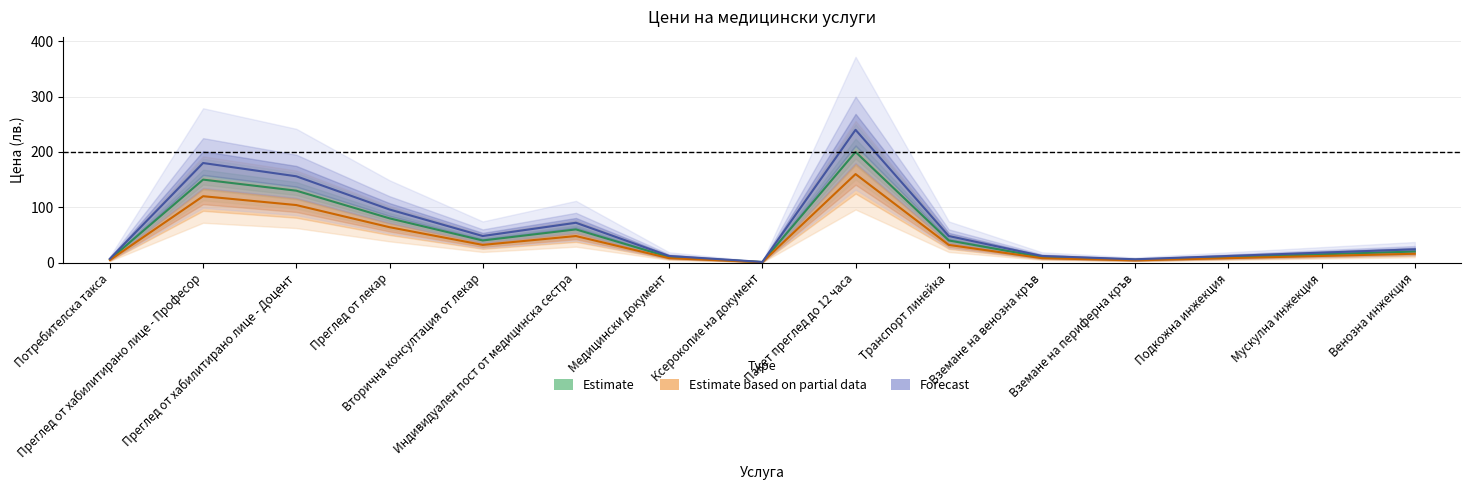

How many lines are shown in the chart?

3